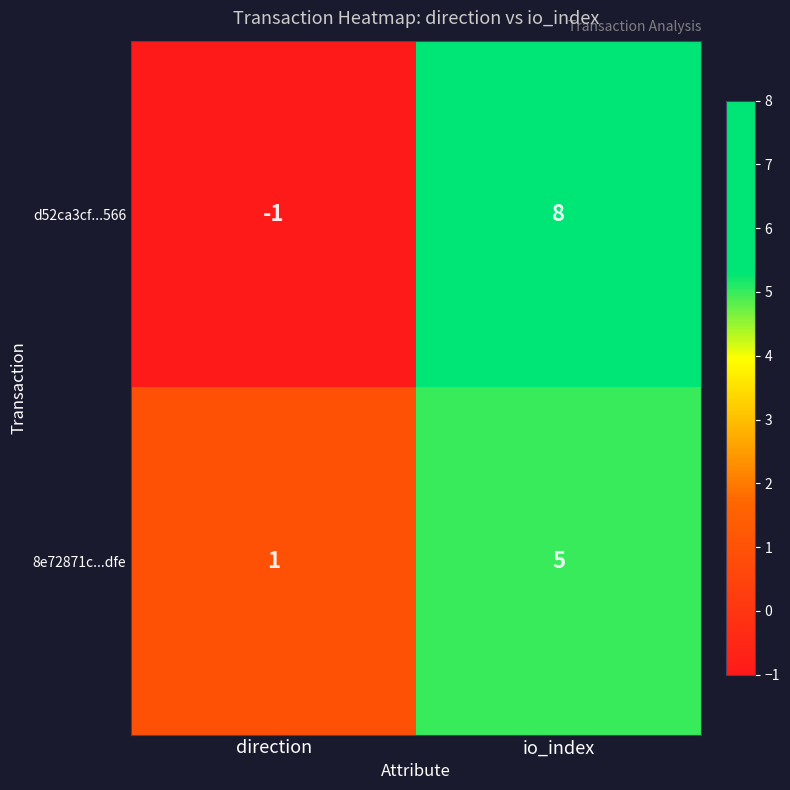

Which series has the largest total across all categories?

d52ca3cf...566